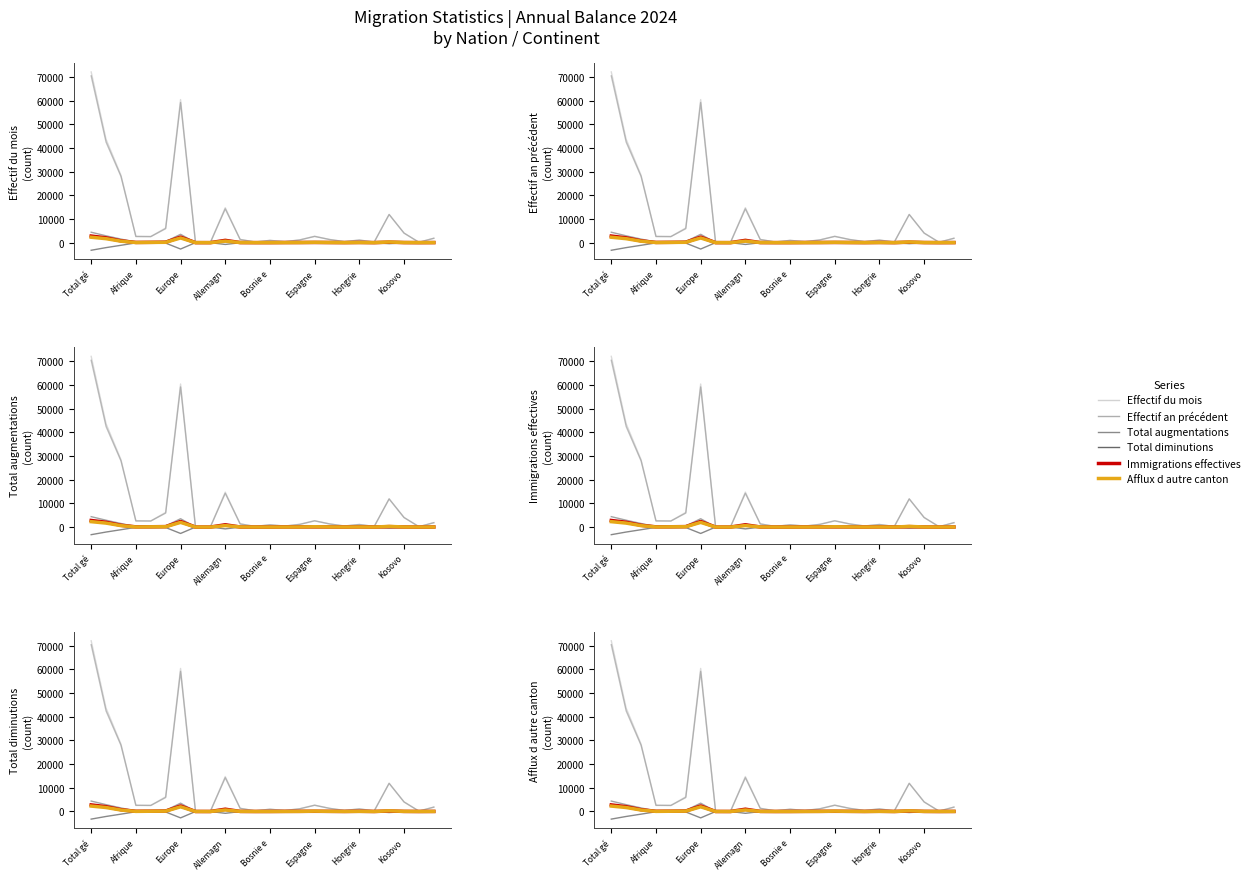

Between 16 and Afrique, which is larger?

Afrique